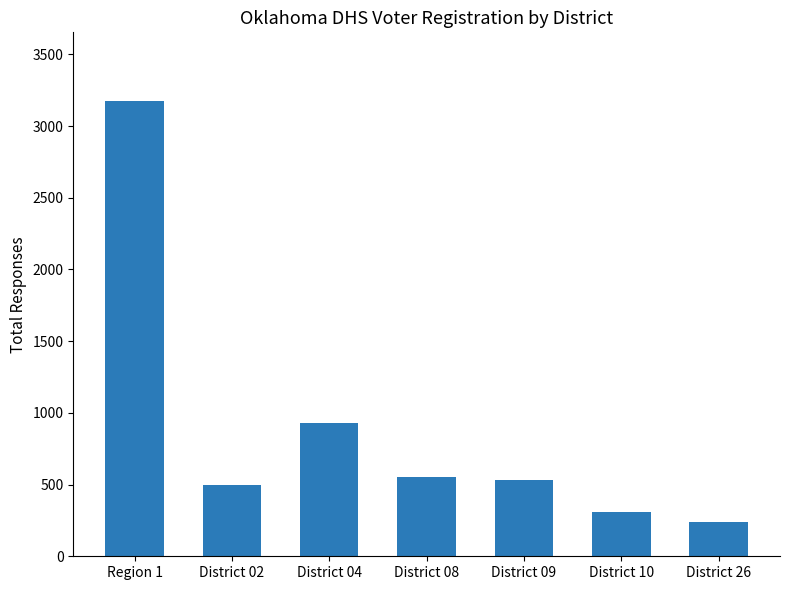

Count the number of categories in the chart.

7